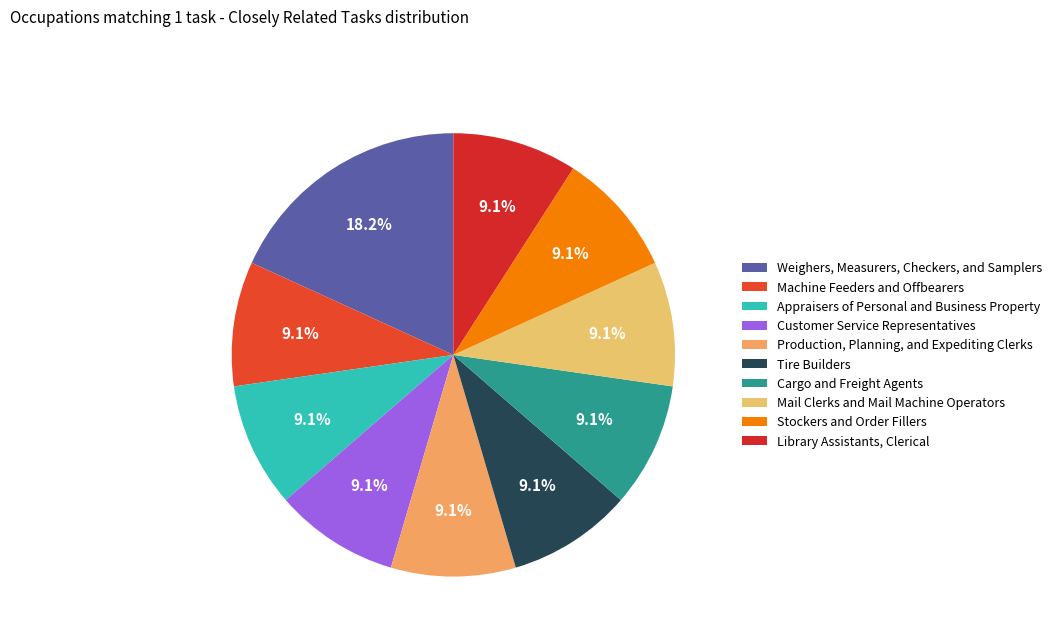

How much of the chart is everything except Cargo and Freight Agents?

90.9%